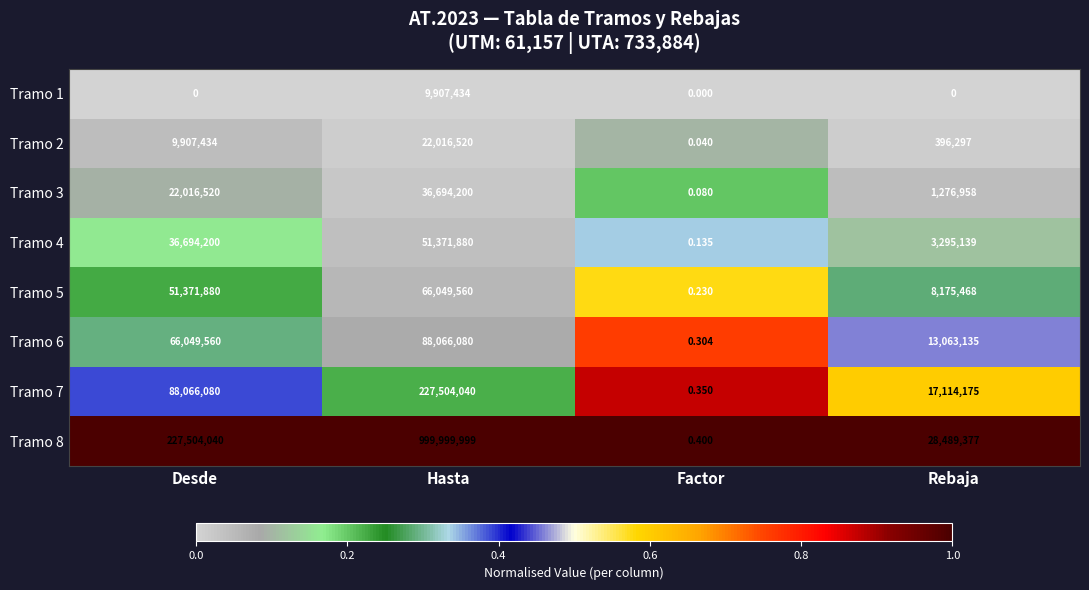

Where is Tramo 5 nearest to the value 33024780?

Desde